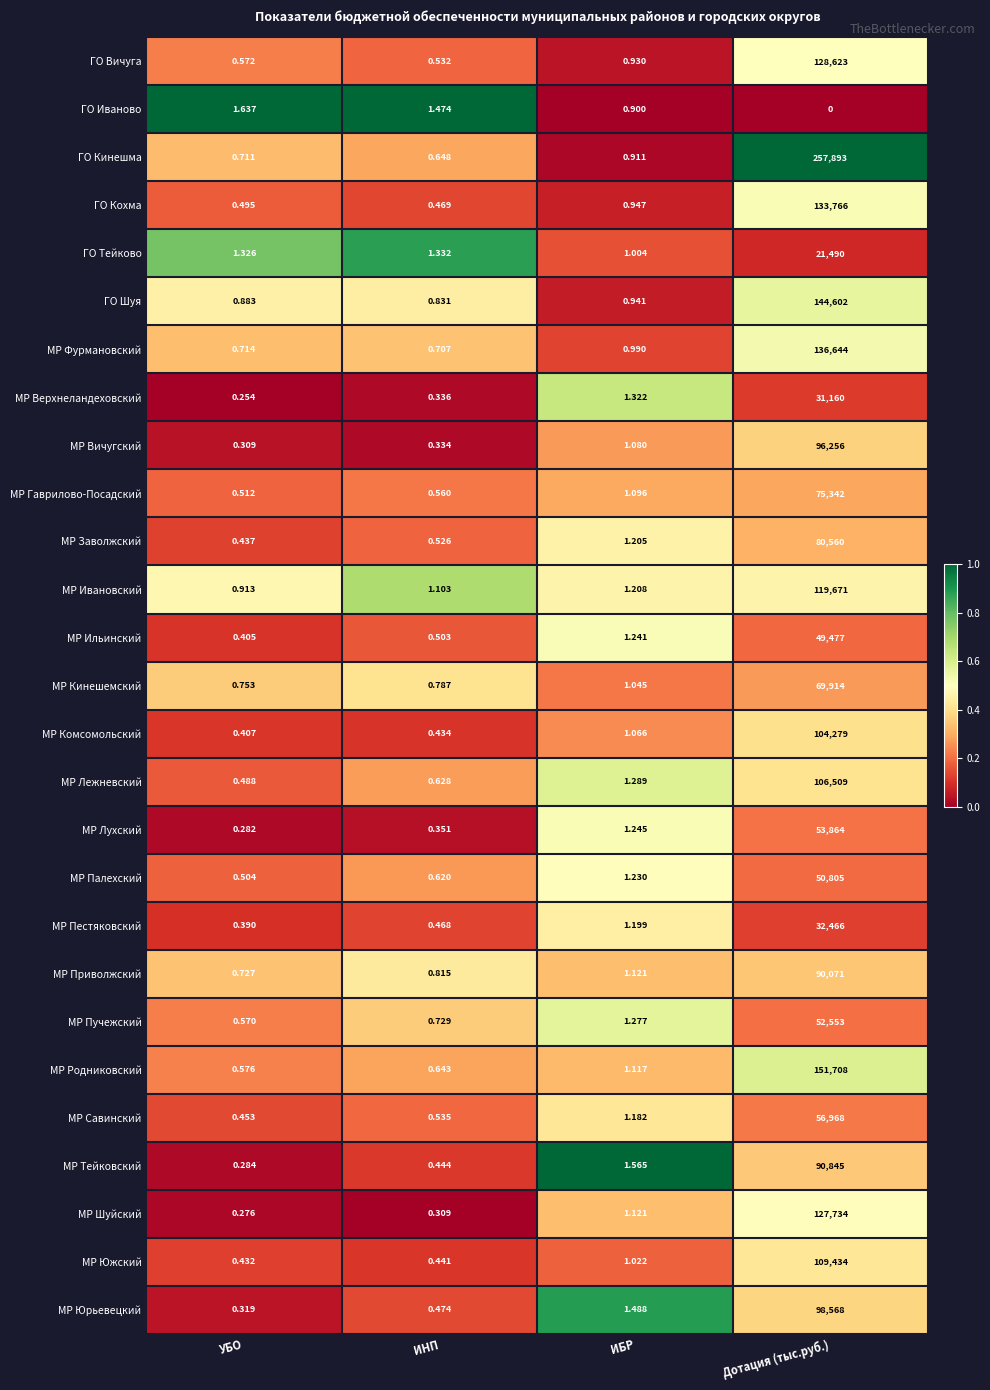

Which series has the largest total across all categories?

ГО Кинешма